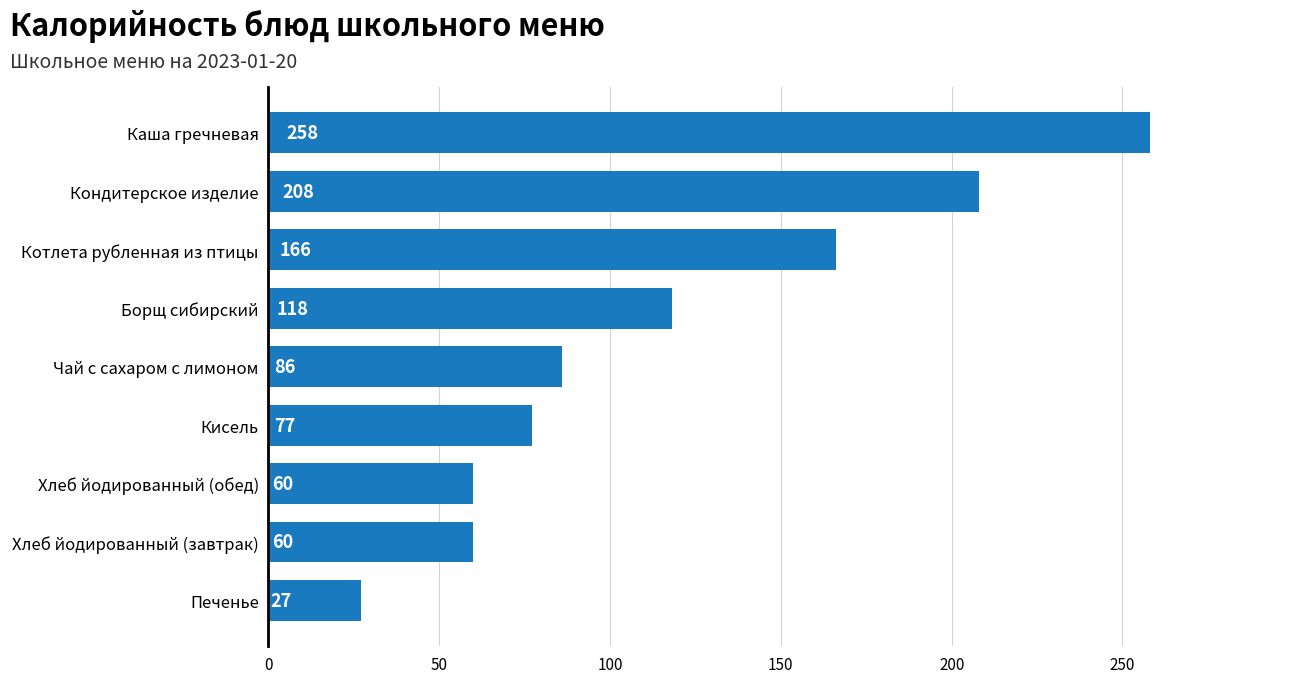

What is the sum of the values at Кисель and Печенье?

104